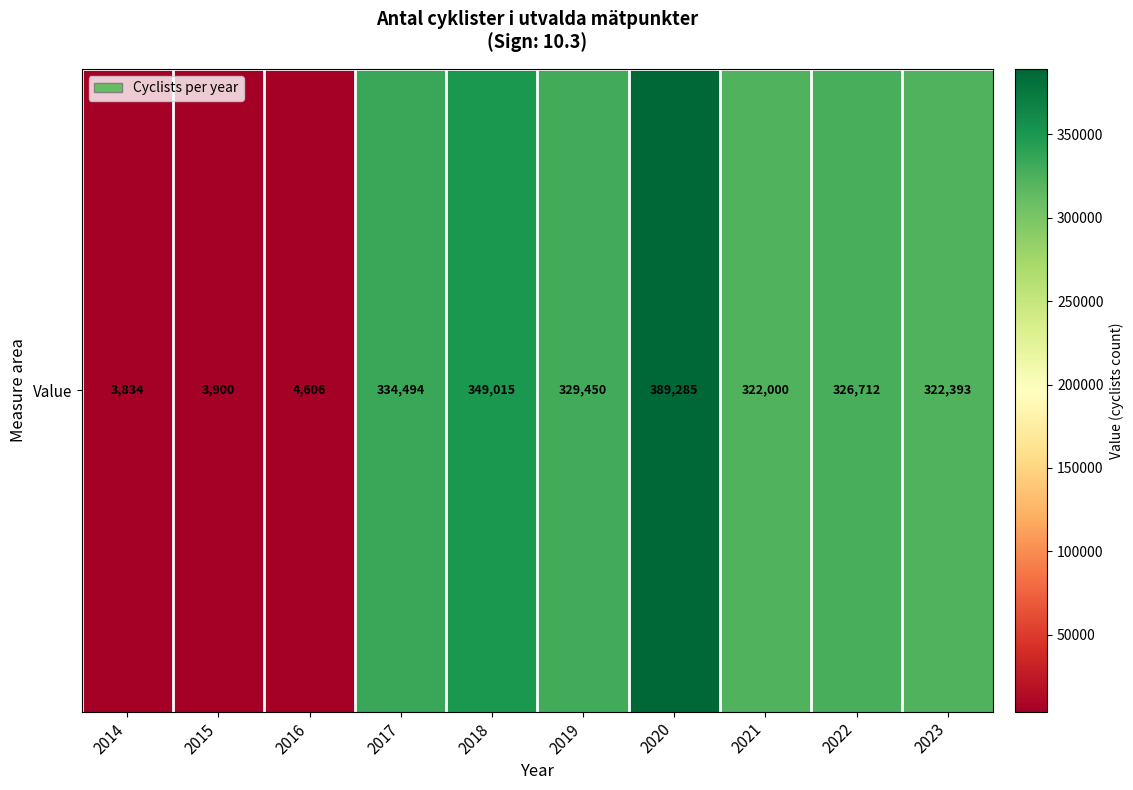

What is the difference between the maximum and minimum values?

385451